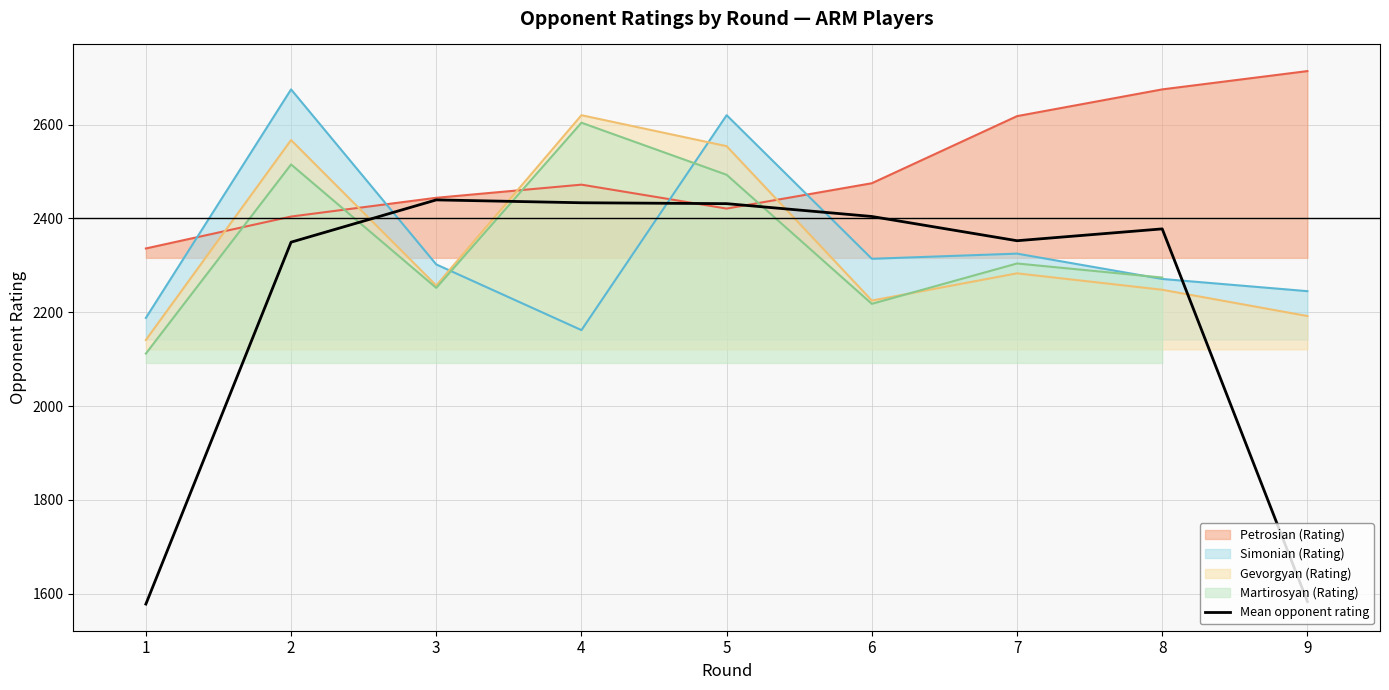

How many data points are less than 2377?

4